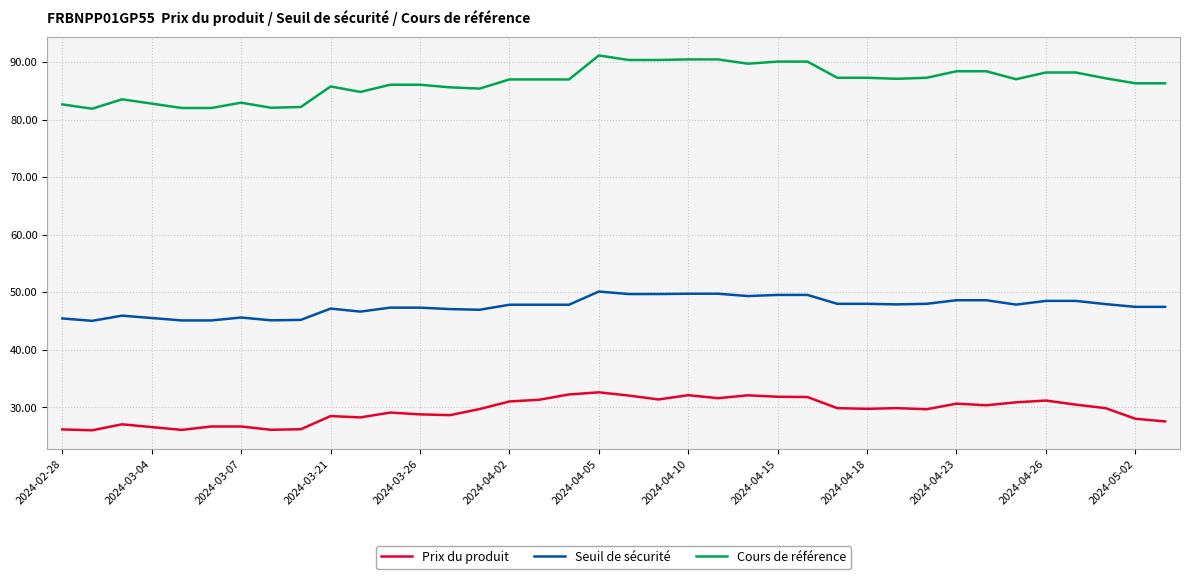

True or false: Cours de référence and Prix du produit intersect in this chart.

False